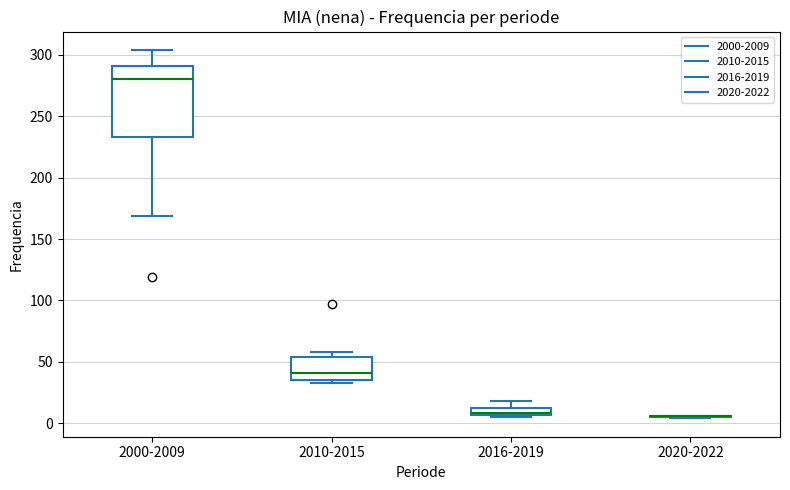

Comparing the boxes themselves (not the whiskers), which one is the tallest?

2000-2009